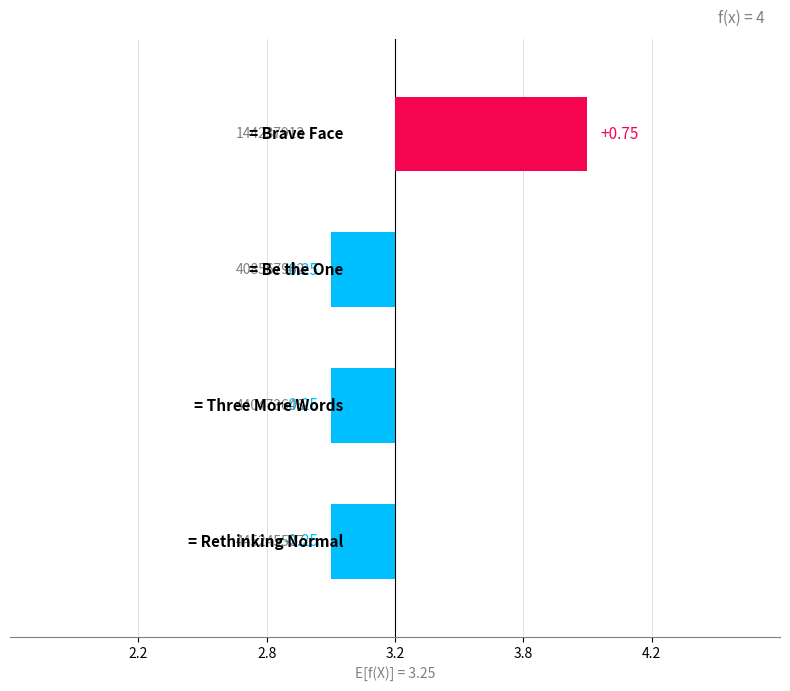

What is the greatest value displayed?

4